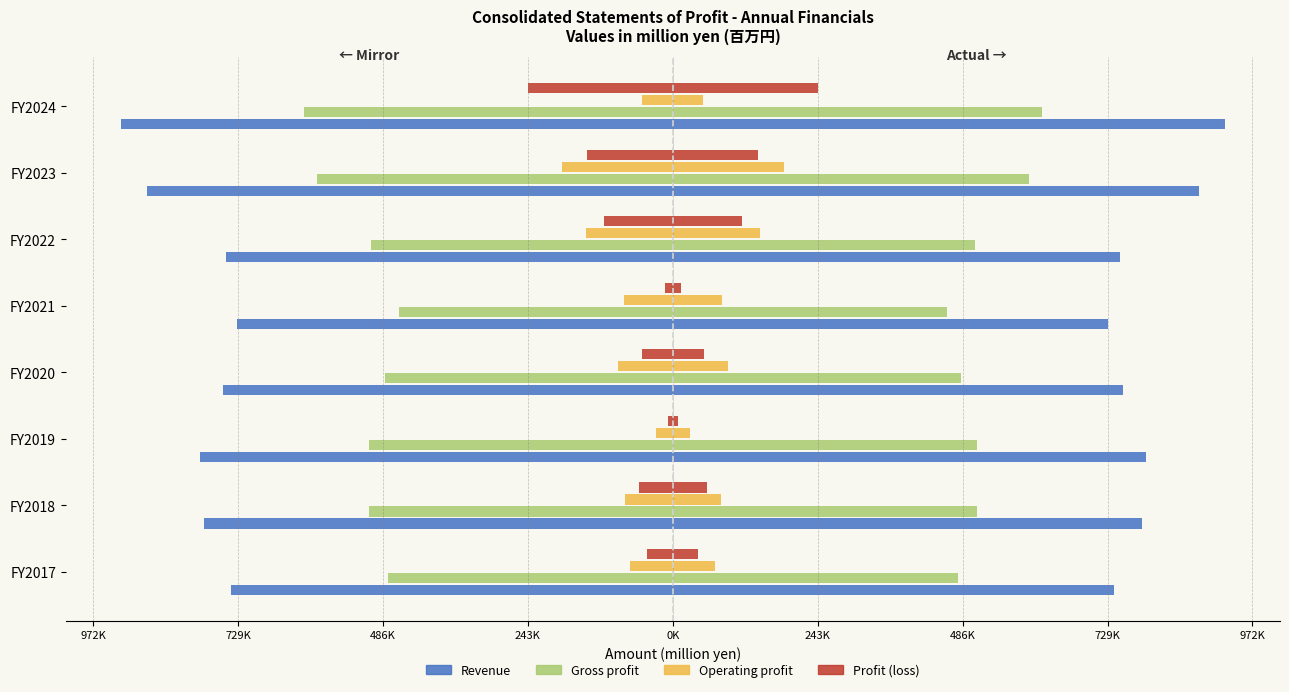

How many distinct data groups are displayed?

4